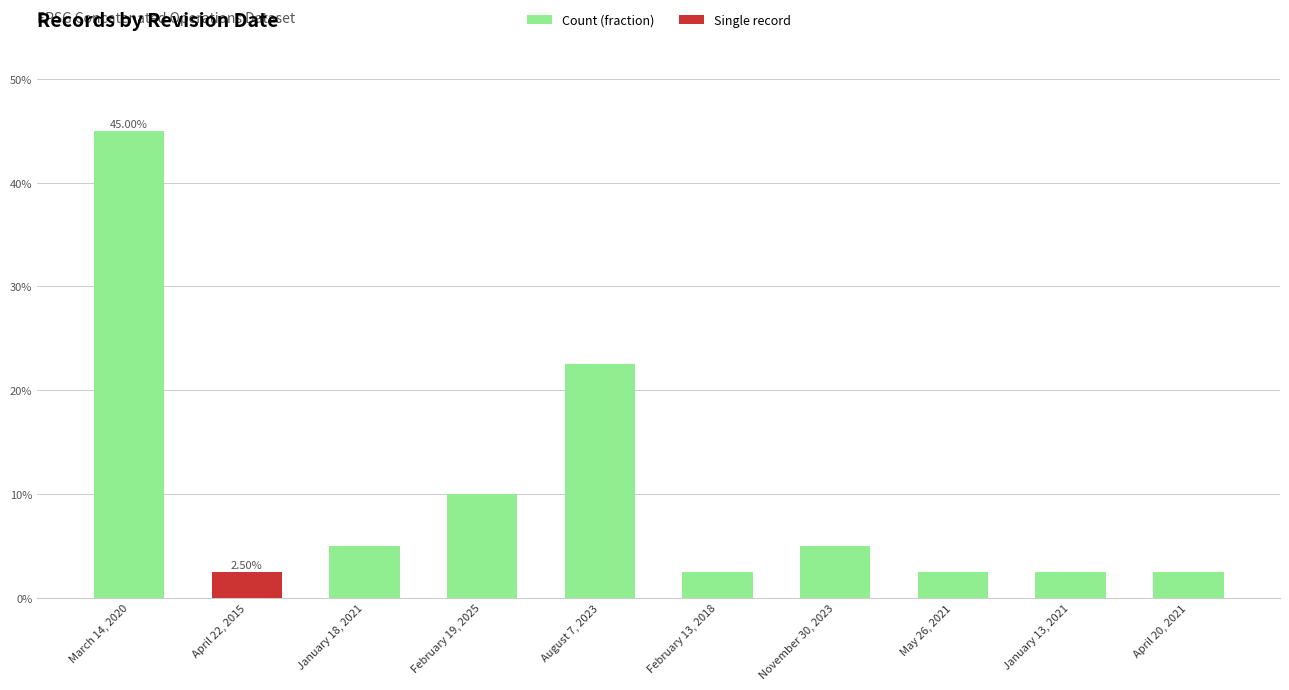

What is the average value?

0.1